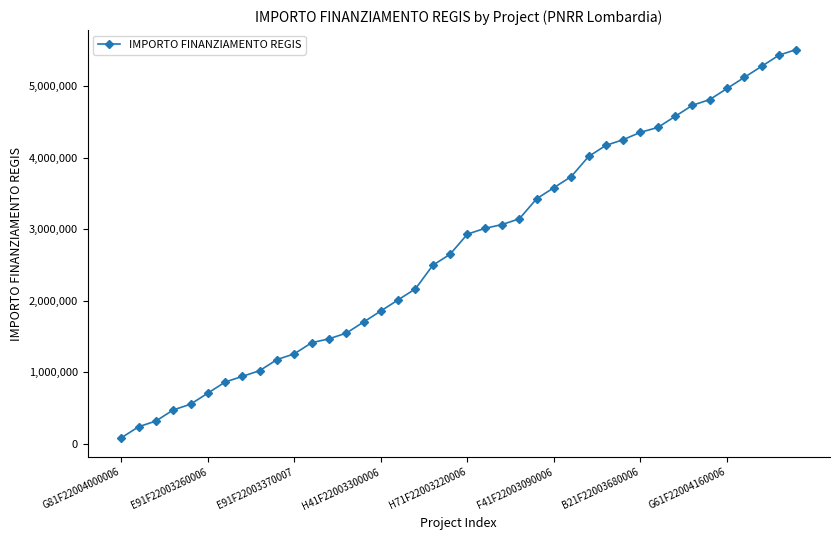

What is the difference between the second highest and second lowest values?

5199057